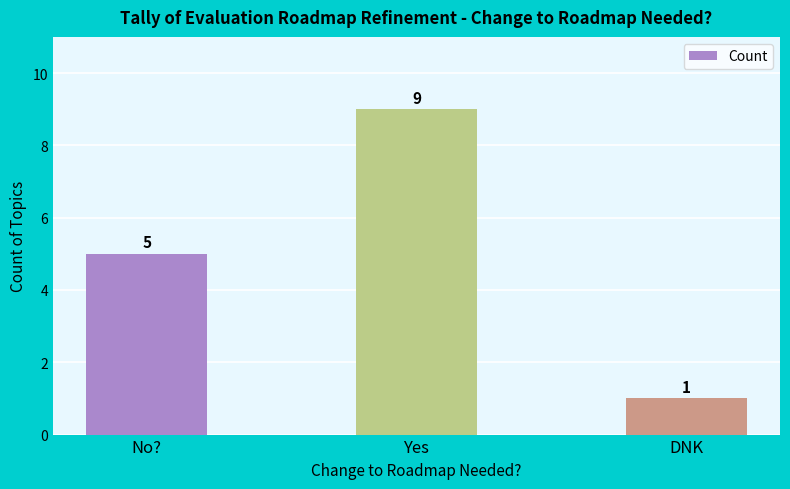

How many data points are less than 5?

1